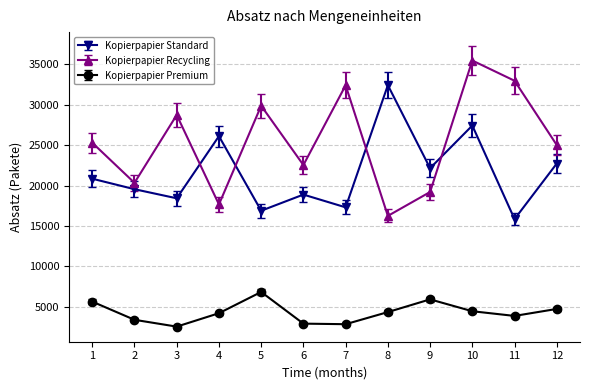

At which category is the sum across all series the highest?

10